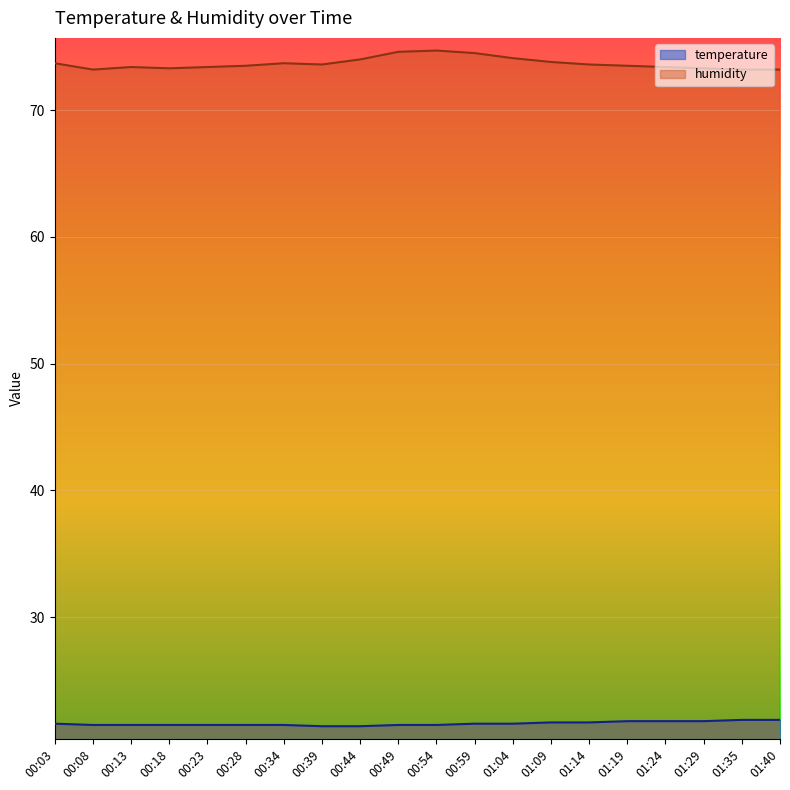

True or false: temperature and humidity cross at least once.

False